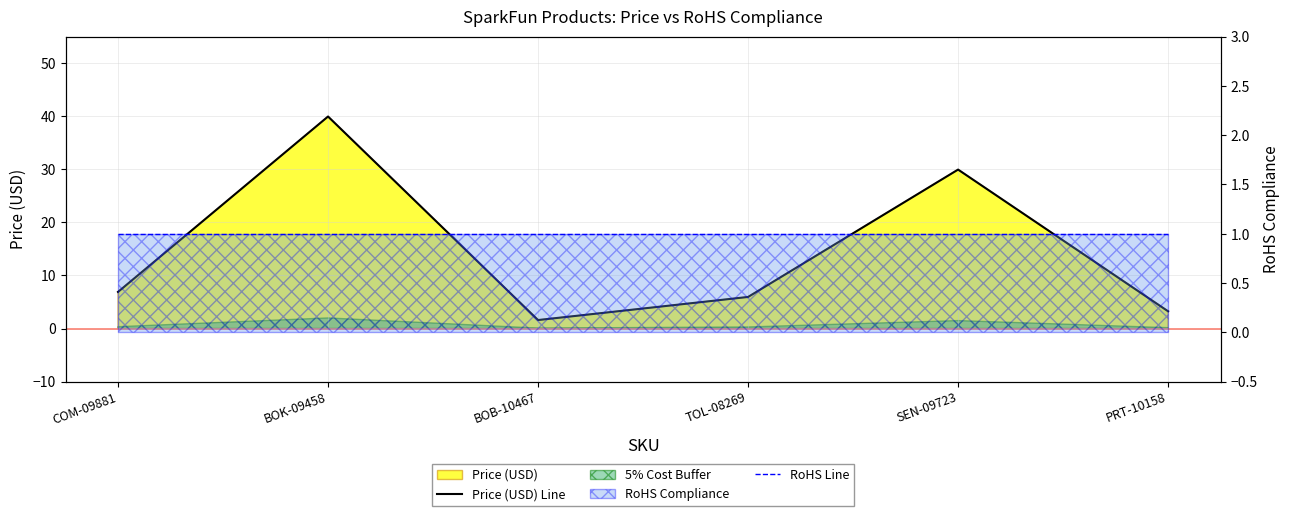

Read the Price (USD) Line value at COM-09881.

6.9